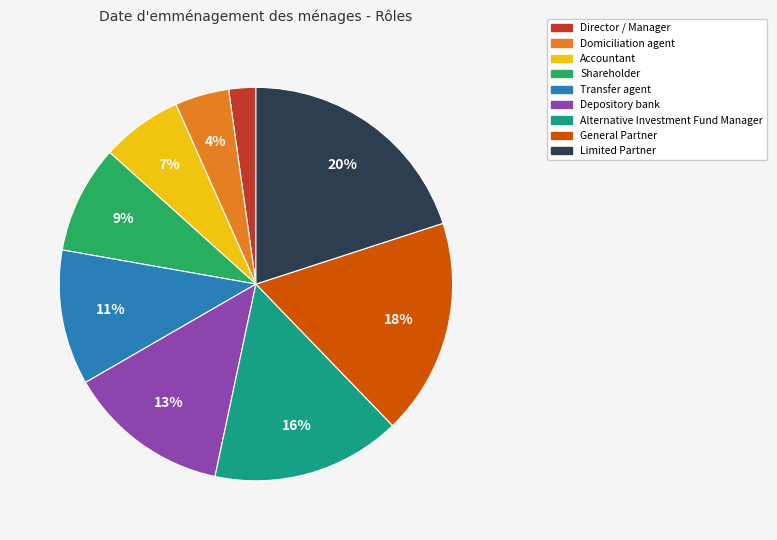

How many segments does this pie chart have?

9